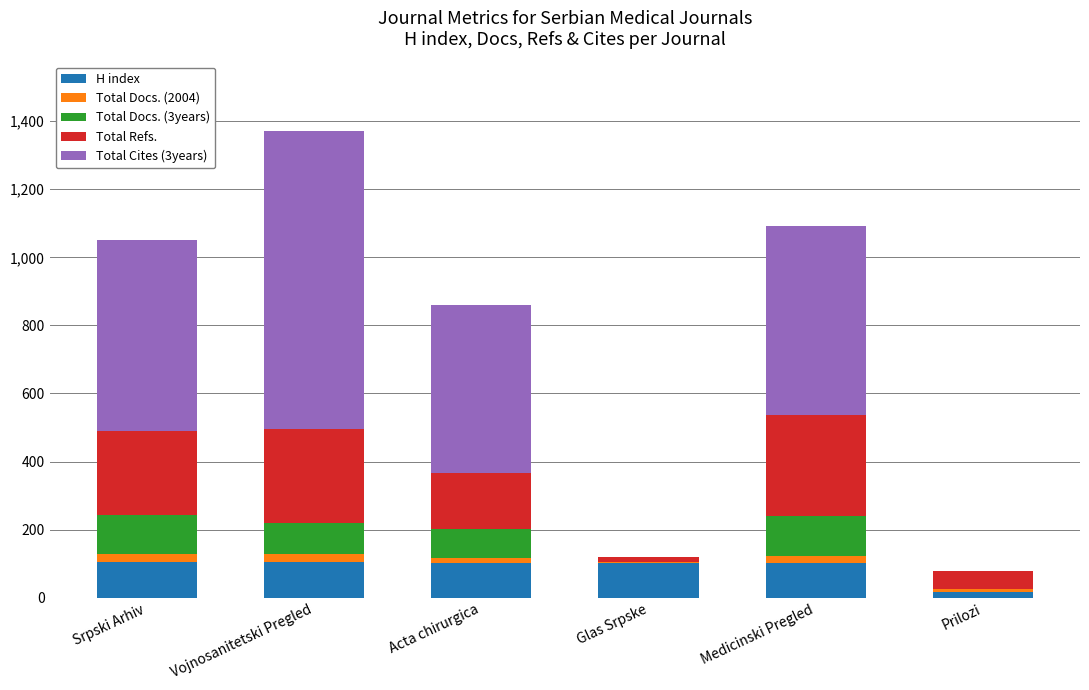

True or false: H index has a value of 167 at Glas Srpske.

False